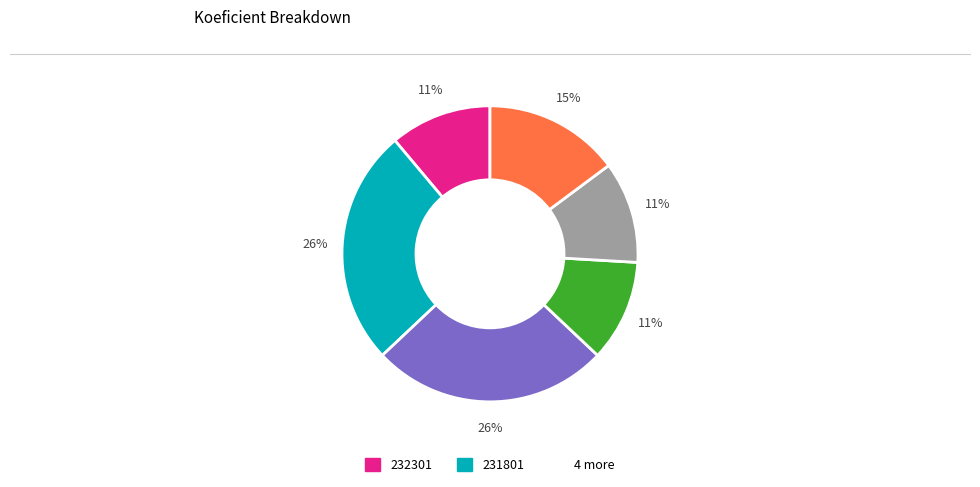

How many slices are in this pie chart?

6